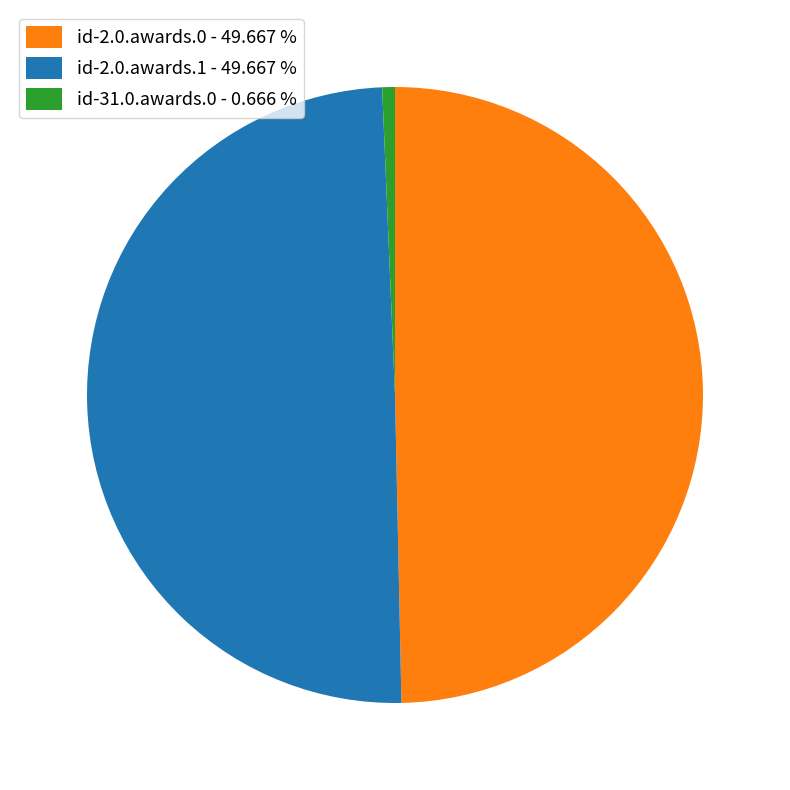

Is it true that id-2.0.awards.1 is 50% of the pie?

True